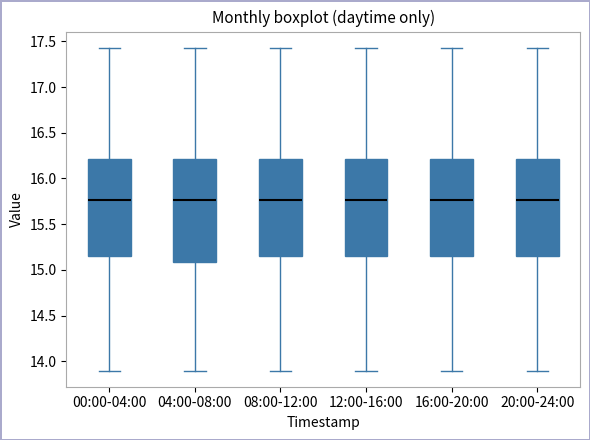

Where is the upper edge of the box for 00:00-04:00 on the y-axis? The values are not printed on the chart, so give them approximately, as read against the axis.

16.20